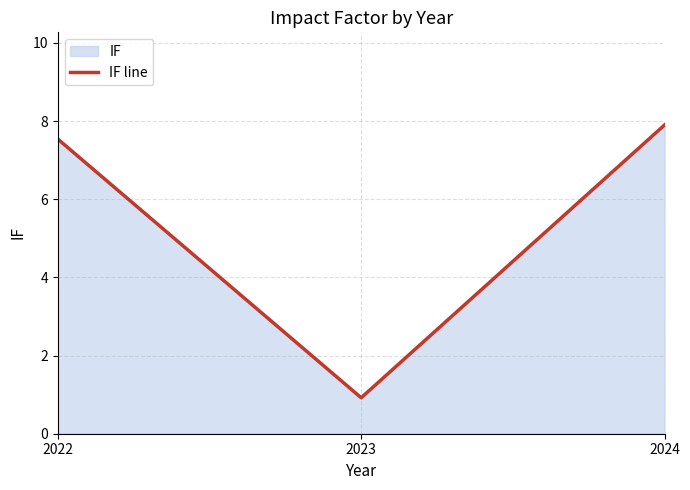

List the labels in order of value, smallest first.

2023, 2022, 2024